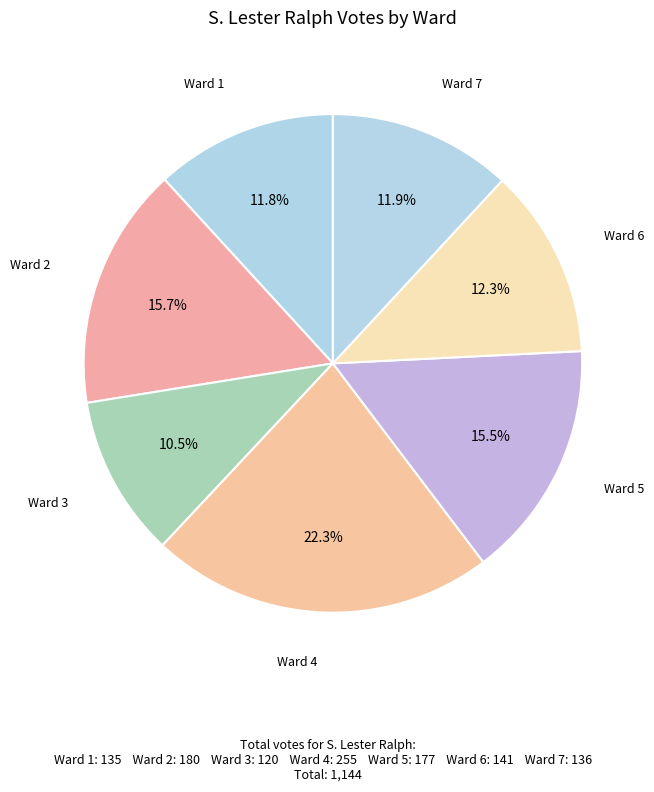

Rank the categories by value from highest to lowest.

Ward 4, Ward 2, Ward 5, Ward 6, Ward 7, Ward 1, Ward 3